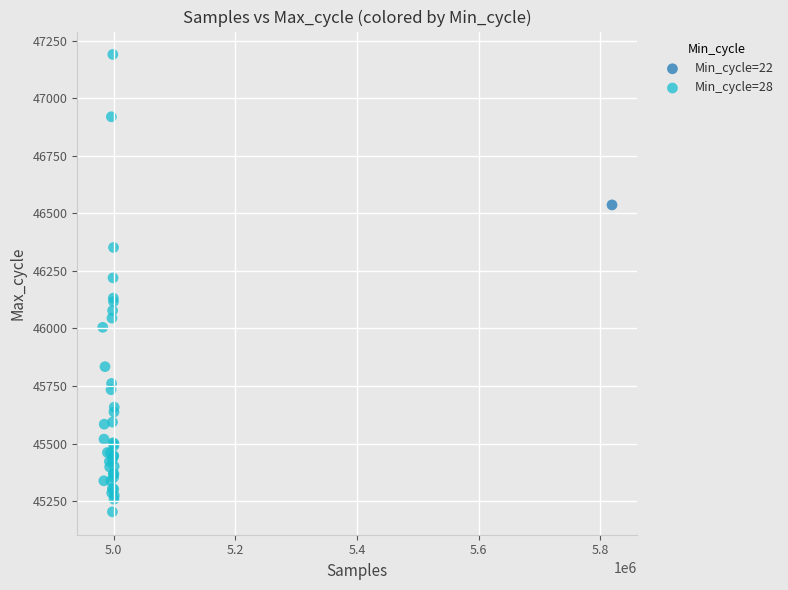

What are all the series names shown in the legend?

Min_cycle=22, Min_cycle=28